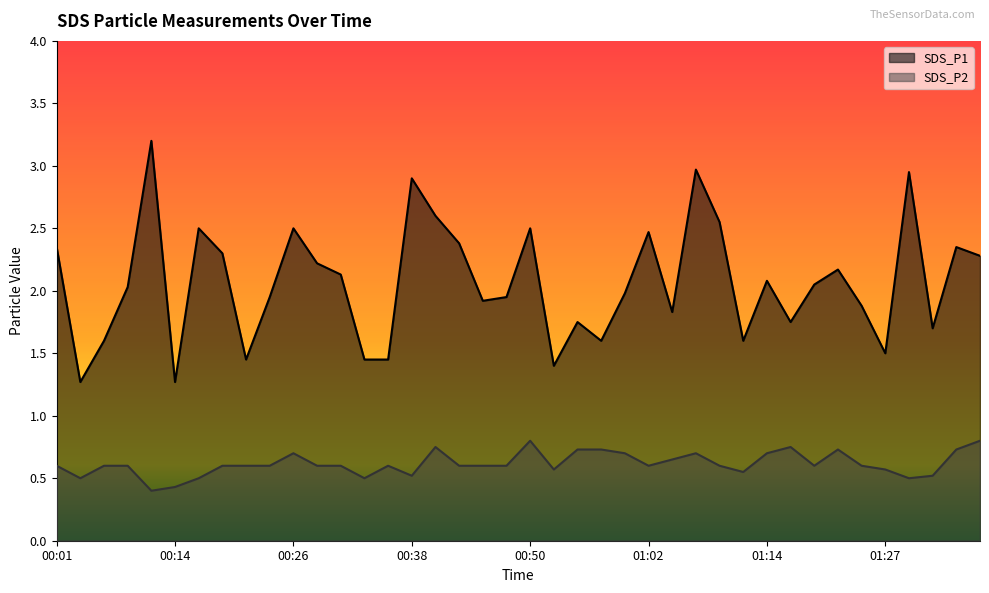

At which label is SDS_P1 closest to 2?

01:00